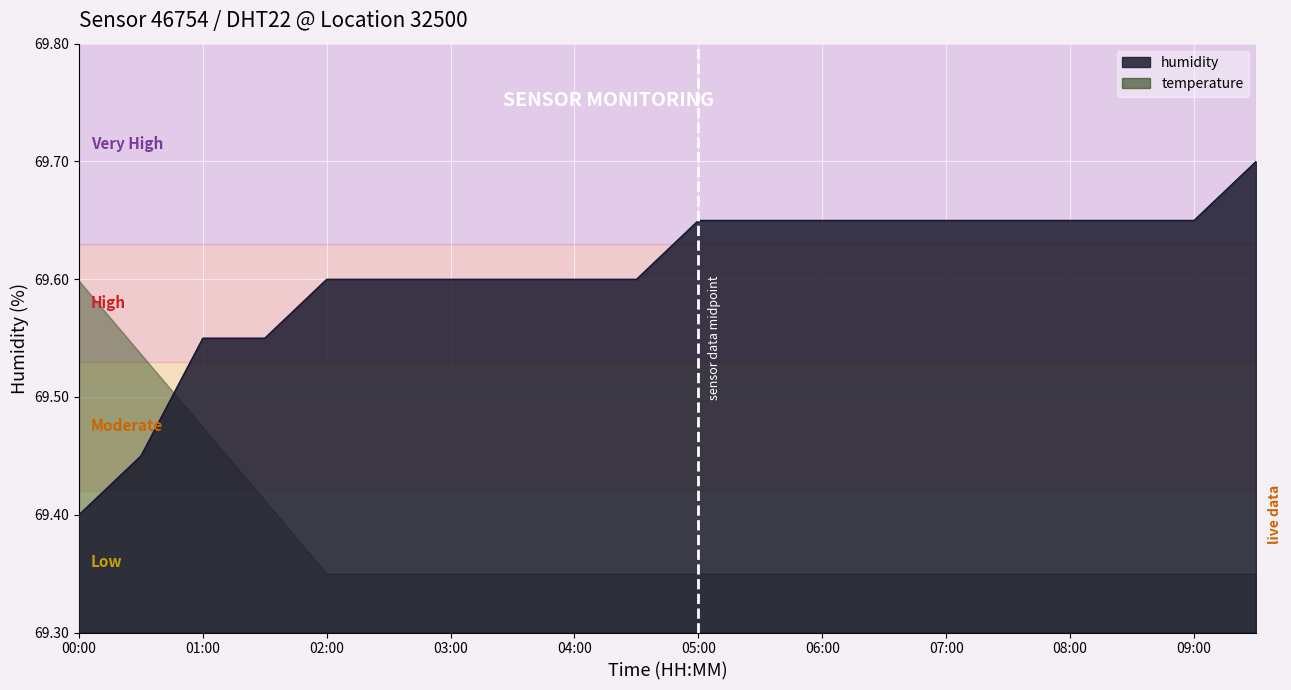

What value does the data have at 01:00?

69.5